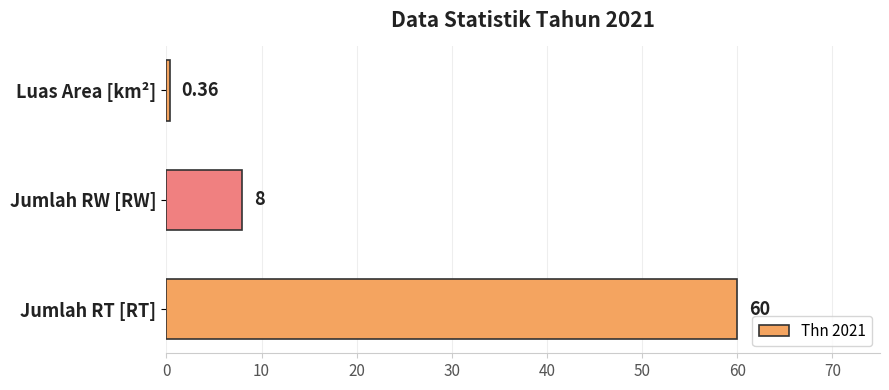

What is the change in value from Jumlah RT [RT] to Jumlah RW [RW]?

-52.0